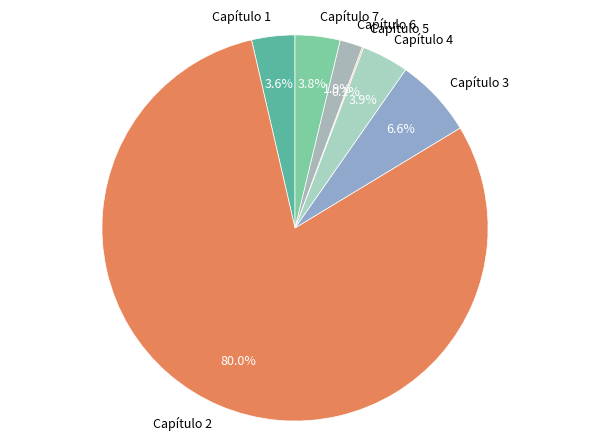

What percentage do Capítulo 4 and Capítulo 7 together represent?

7.7%